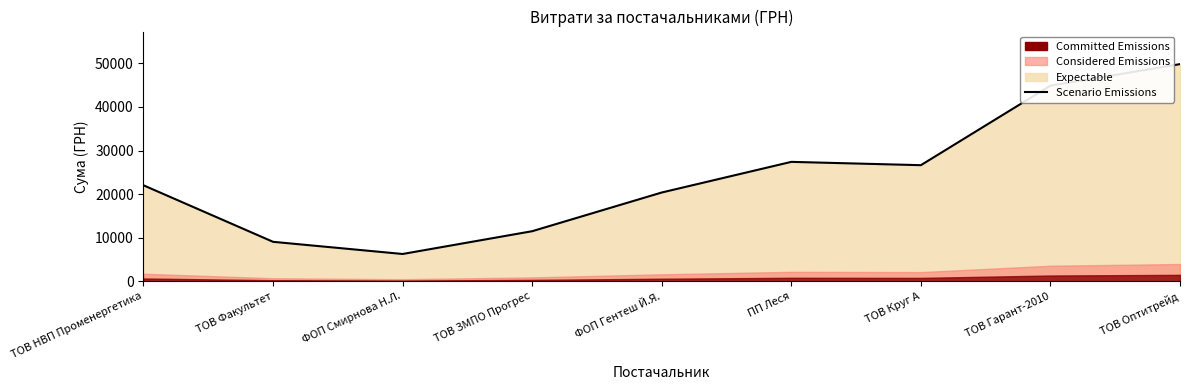

What is the value of the 8th point from the left?

44871.6